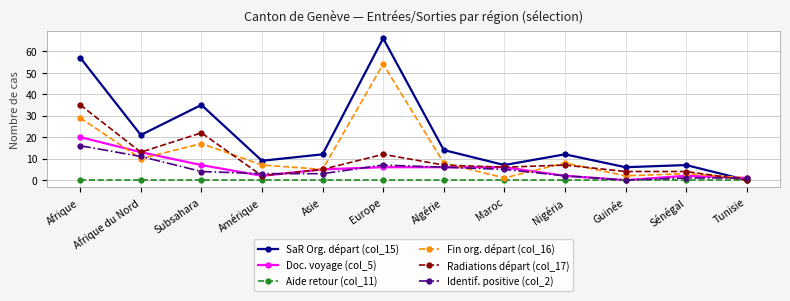

Rank the series by their maximum value, from highest to lowest.

SaR Org. départ (col_15), Fin org. départ (col_16), Radiations départ (col_17), Doc. voyage (col_5), Identif. positive (col_2), Aide retour (col_11)